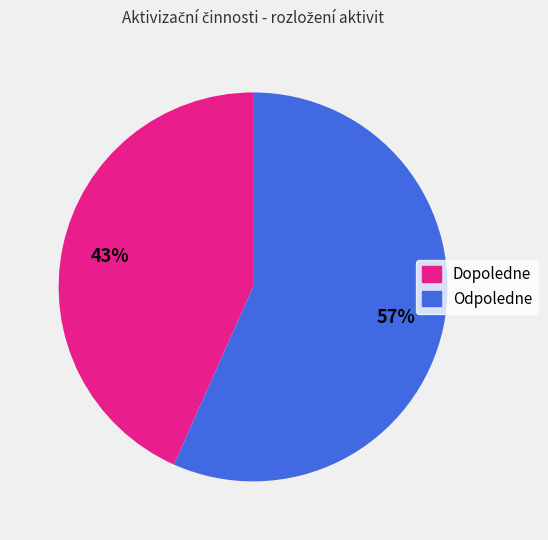

To the nearest percent, what percentage of the pie is Dopoledne?

43%